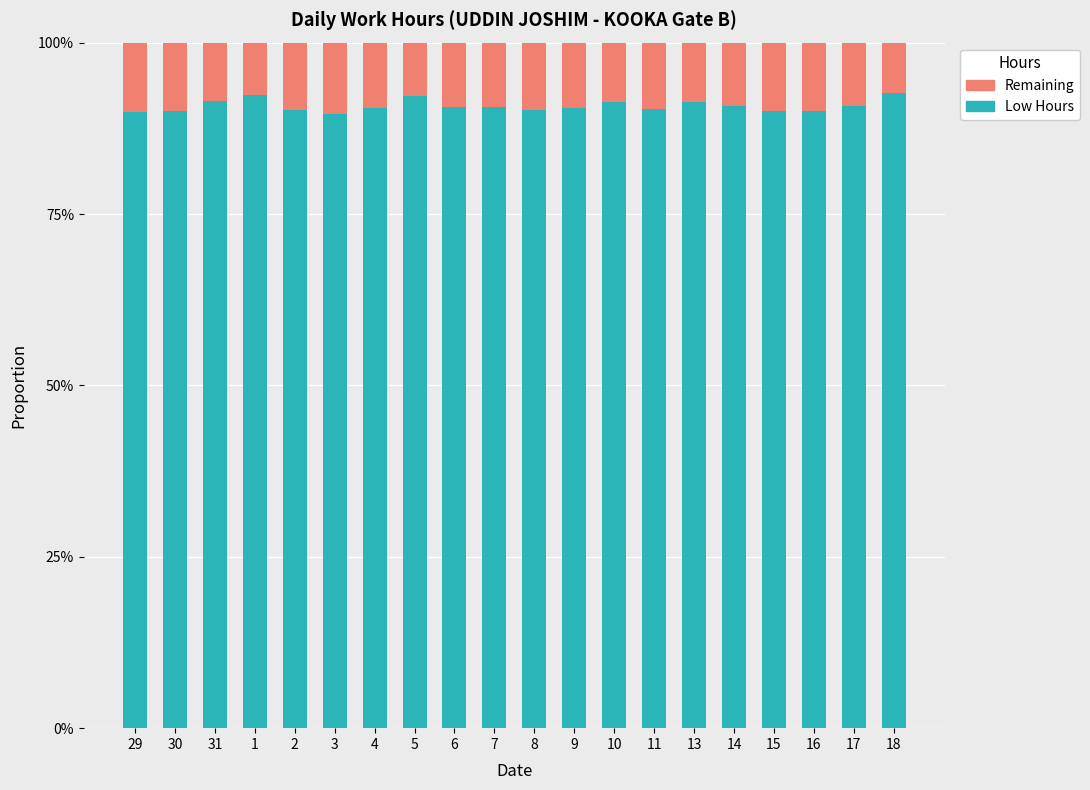

The Low Hours series shows 1.2 at 29. True or false?

False